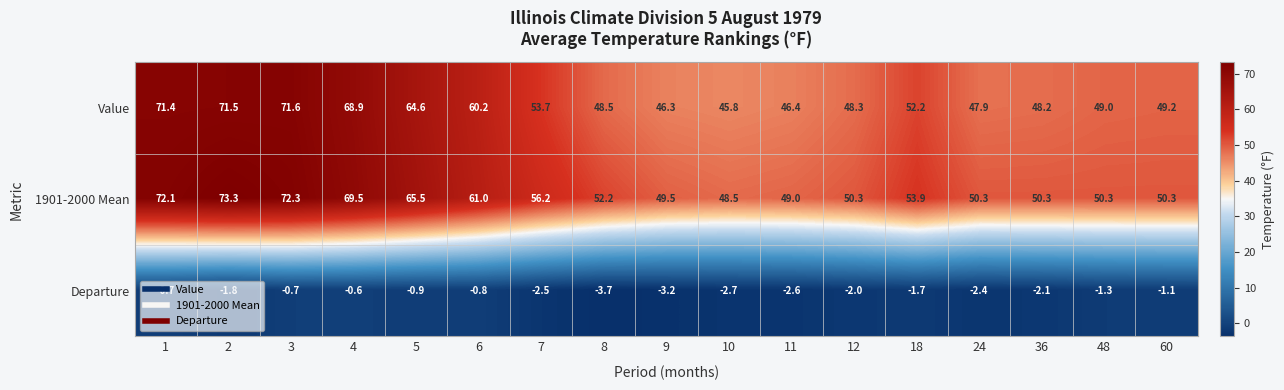

Where is 1901-2000 Mean nearest to the value 60?

6